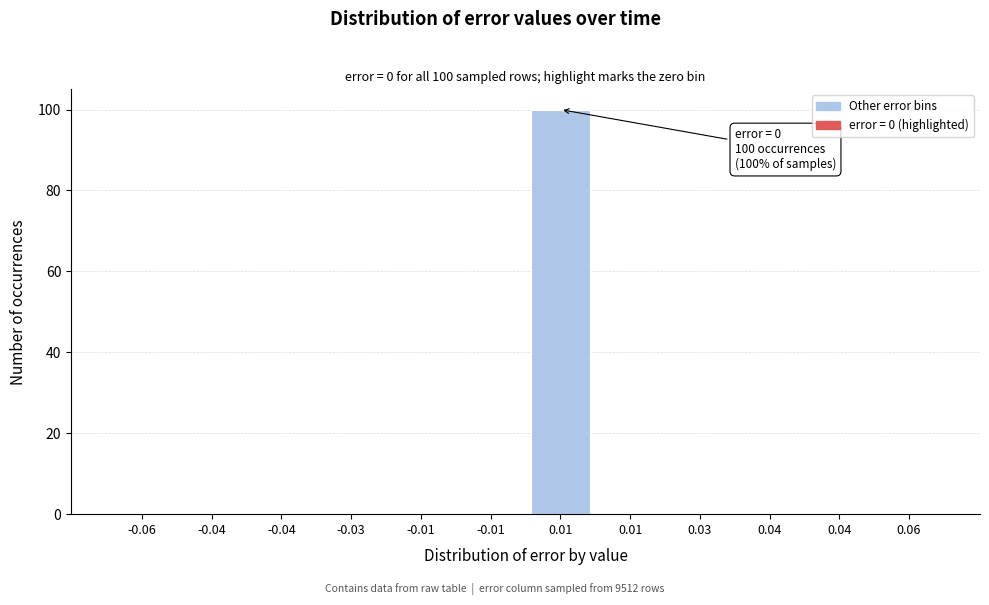

Count the number of categories in the chart.

12